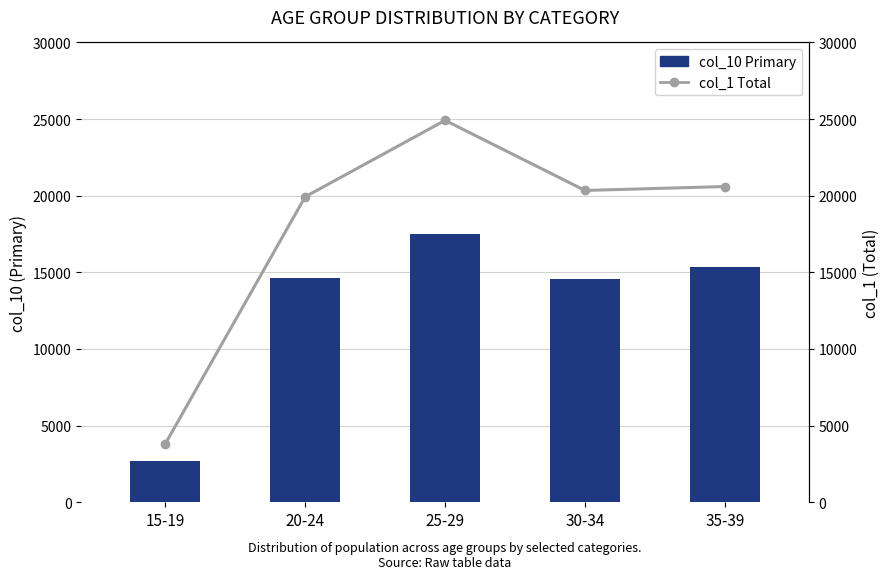

Which label corresponds to the smallest value in the chart?

15-19